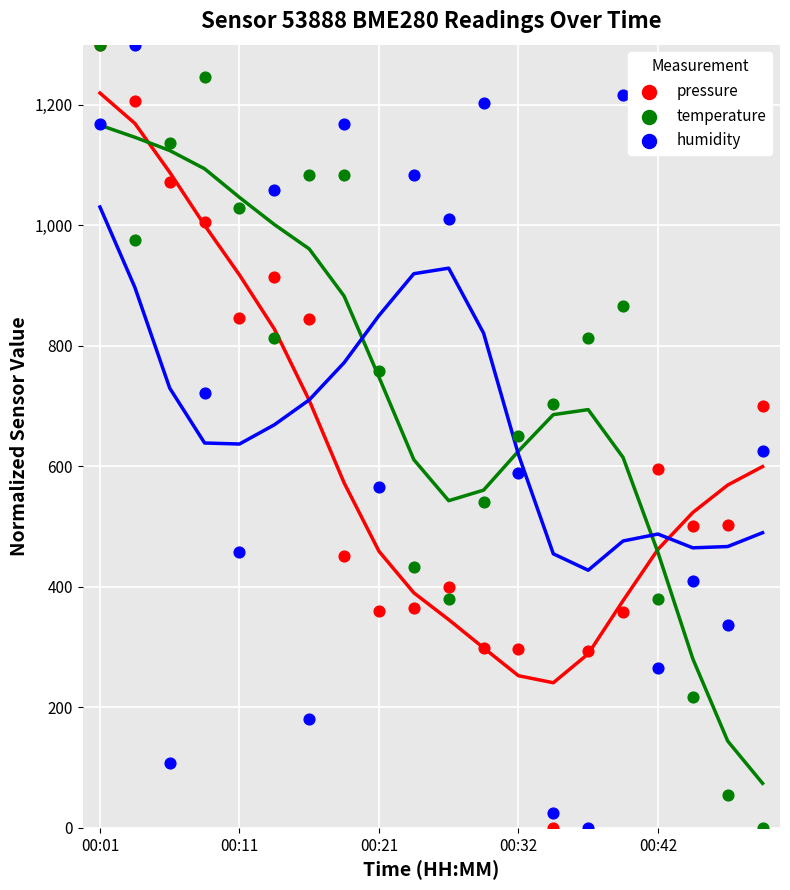

What are all the series names shown in the legend?

pressure, temperature, humidity